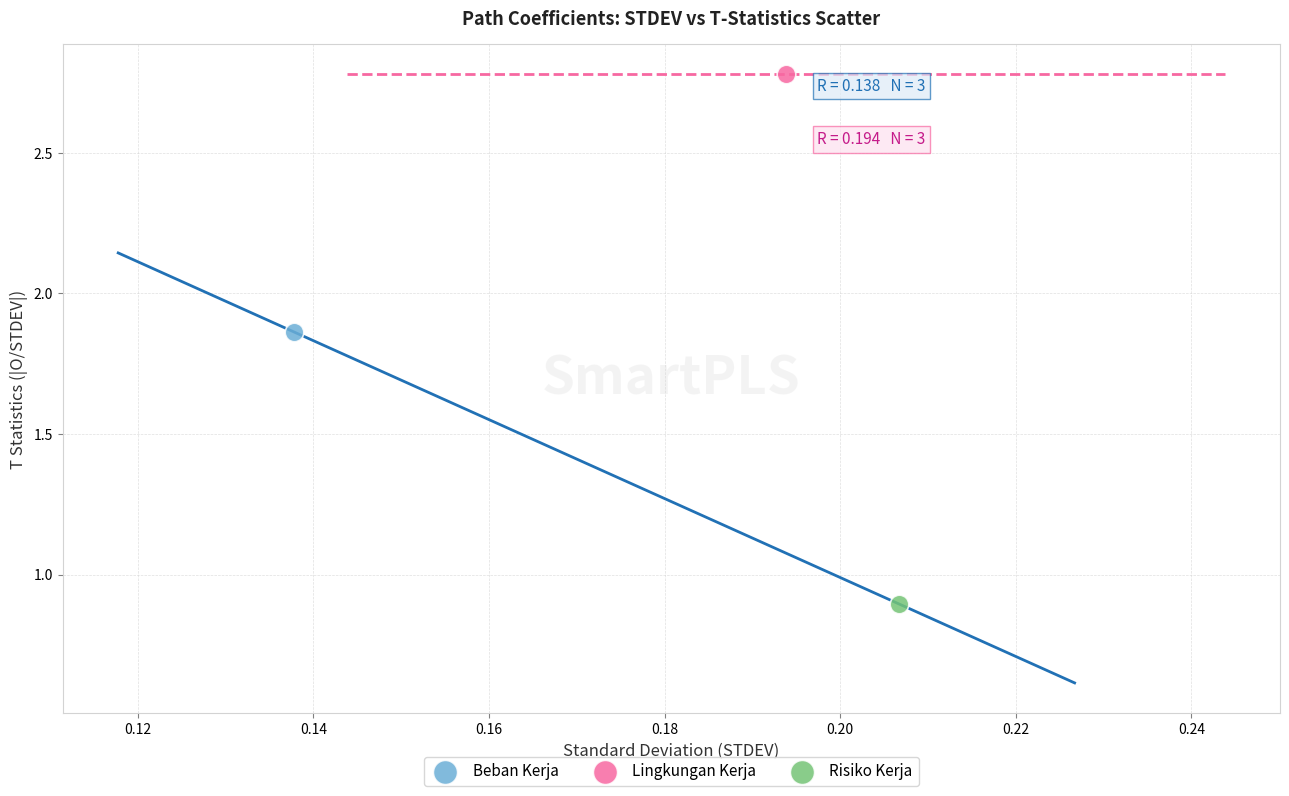

What are all the series names shown in the legend?

Beban Kerja, Lingkungan Kerja, Risiko Kerja